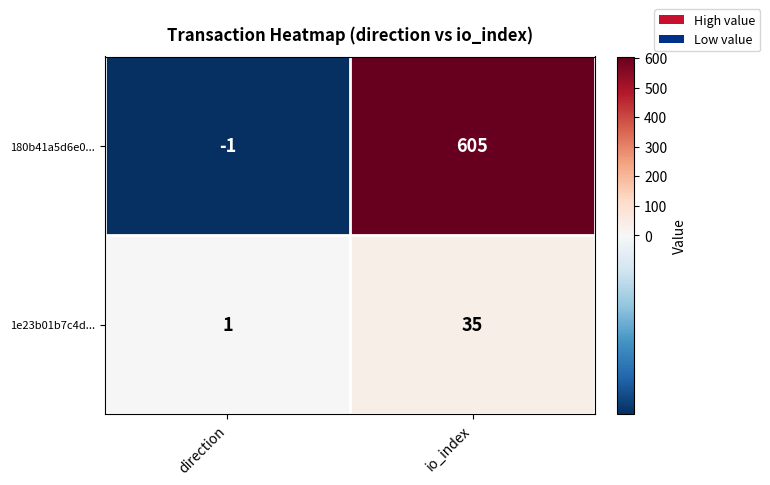

What is the difference between the maximum and minimum values in the 180b41a5d6e0... series?

606